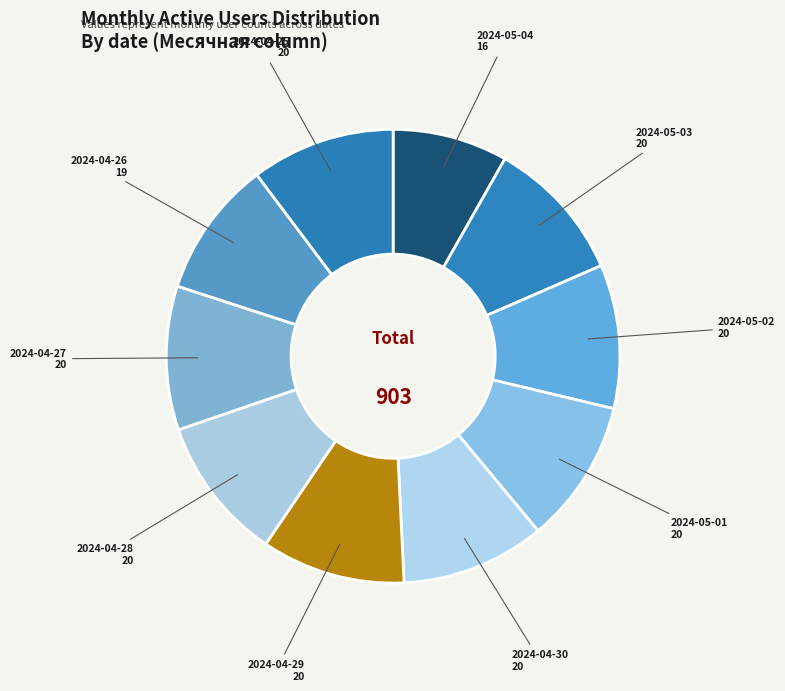

The 2024-04-27 slice represents 10% of the pie. True or false?

True